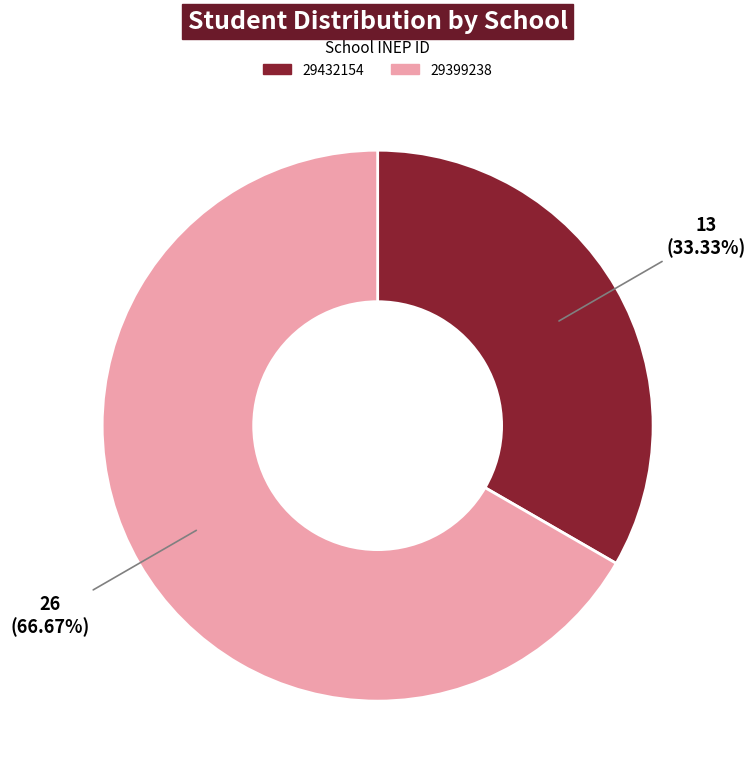

To the nearest percent, what is the combined percentage of 29432154 and 29399238?

100%